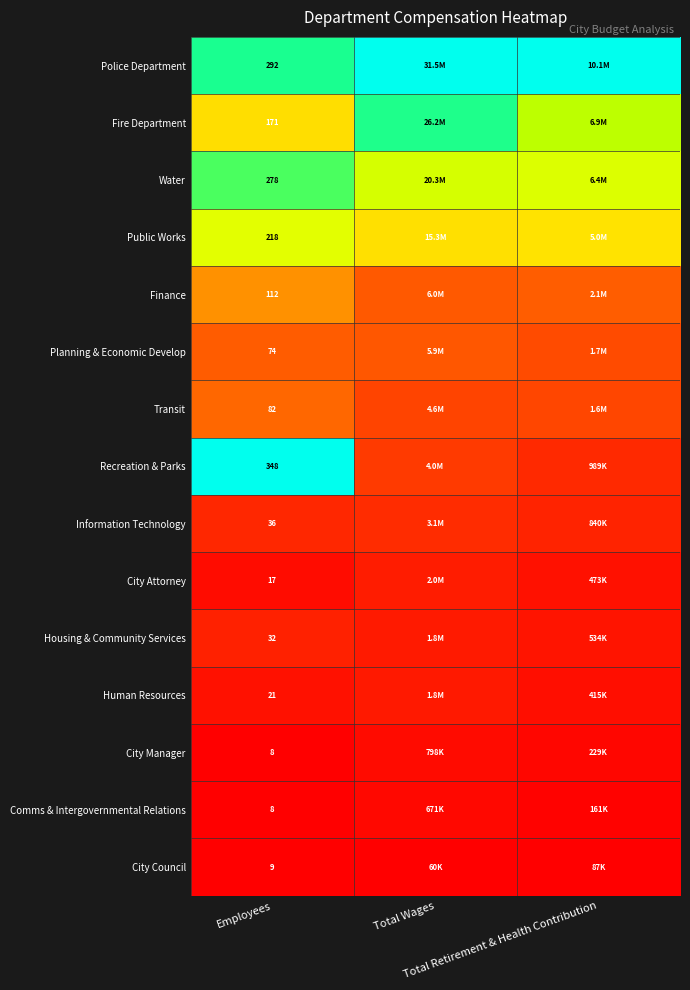

The Planning & Economic Develop series shows 0.3 at Total Wages. True or false?

False